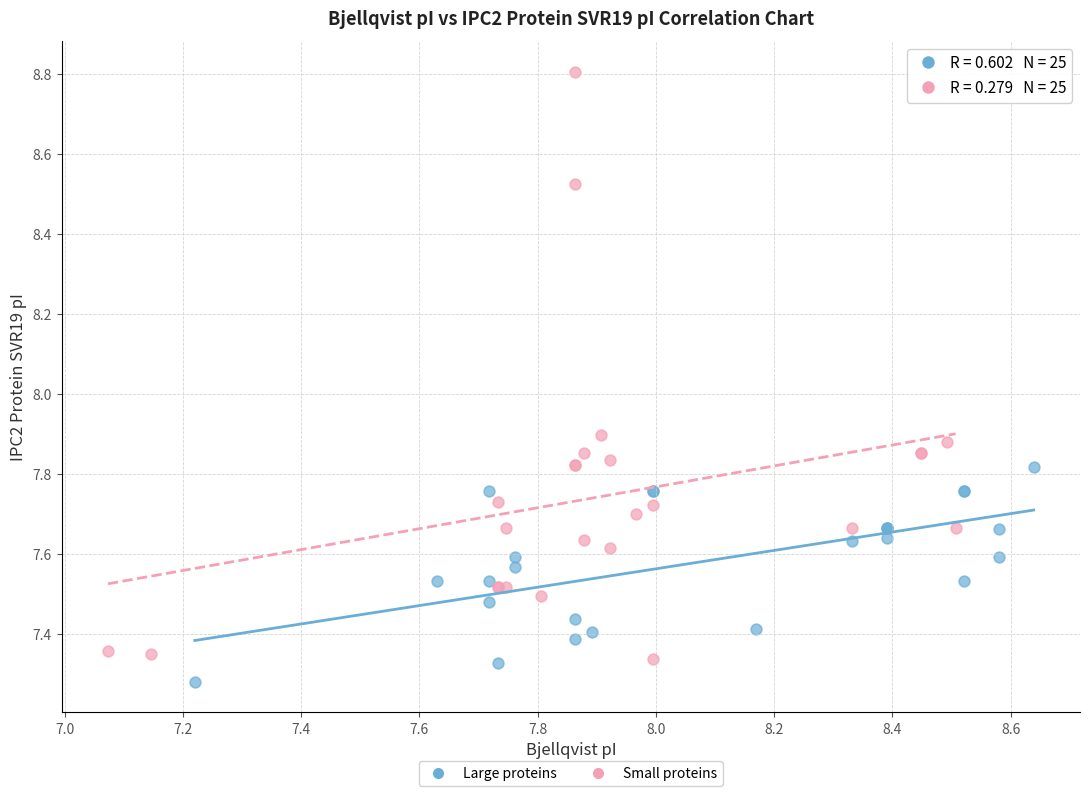

Which series has the widest spread of Y values?

Small proteins